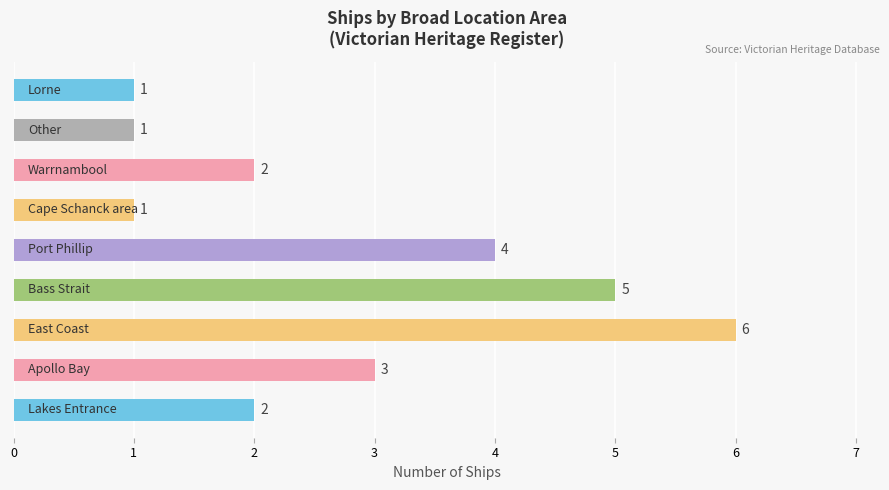

How many values are between 1 and 4?

7